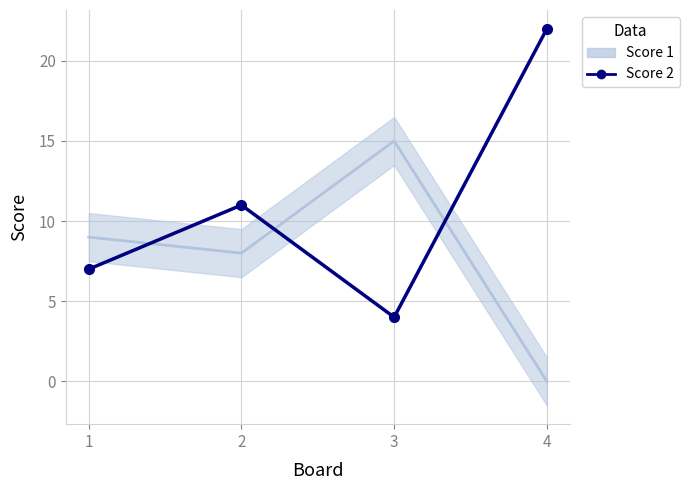

What is the maximum value shown in the chart?

22